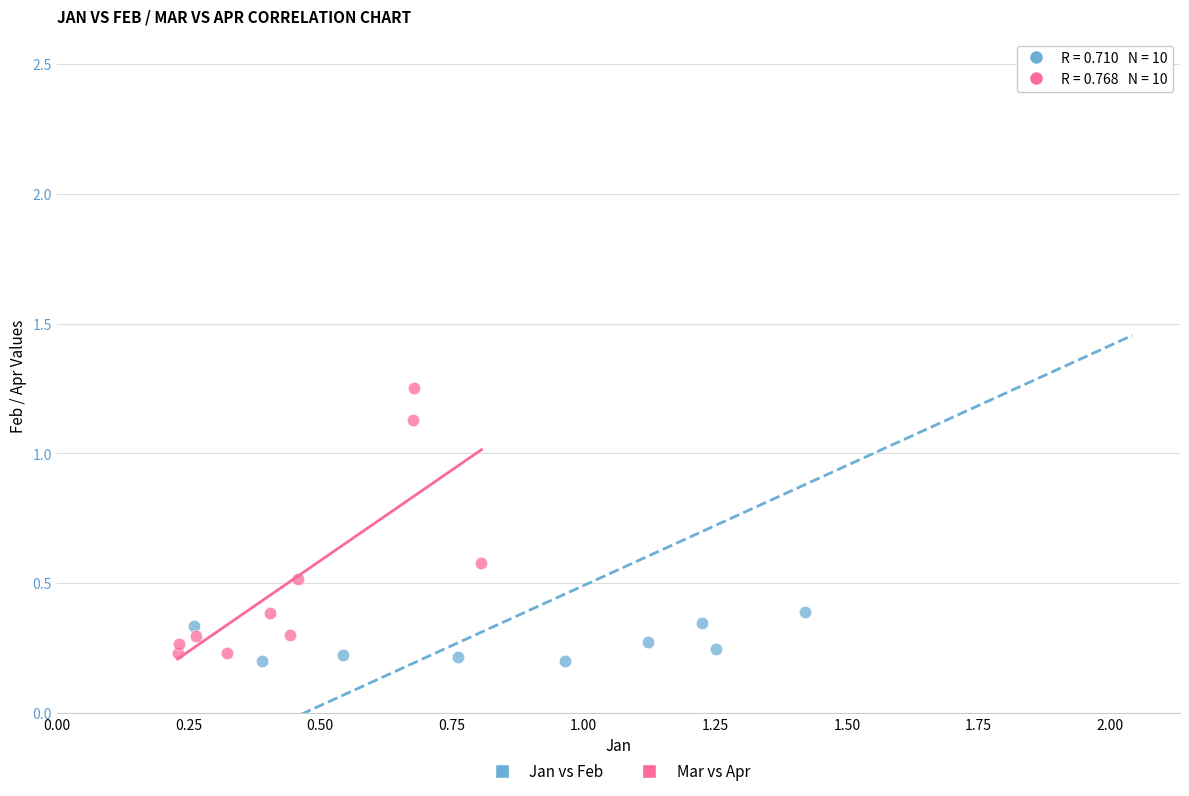

Which series contains the highest Y value?

Jan vs Feb